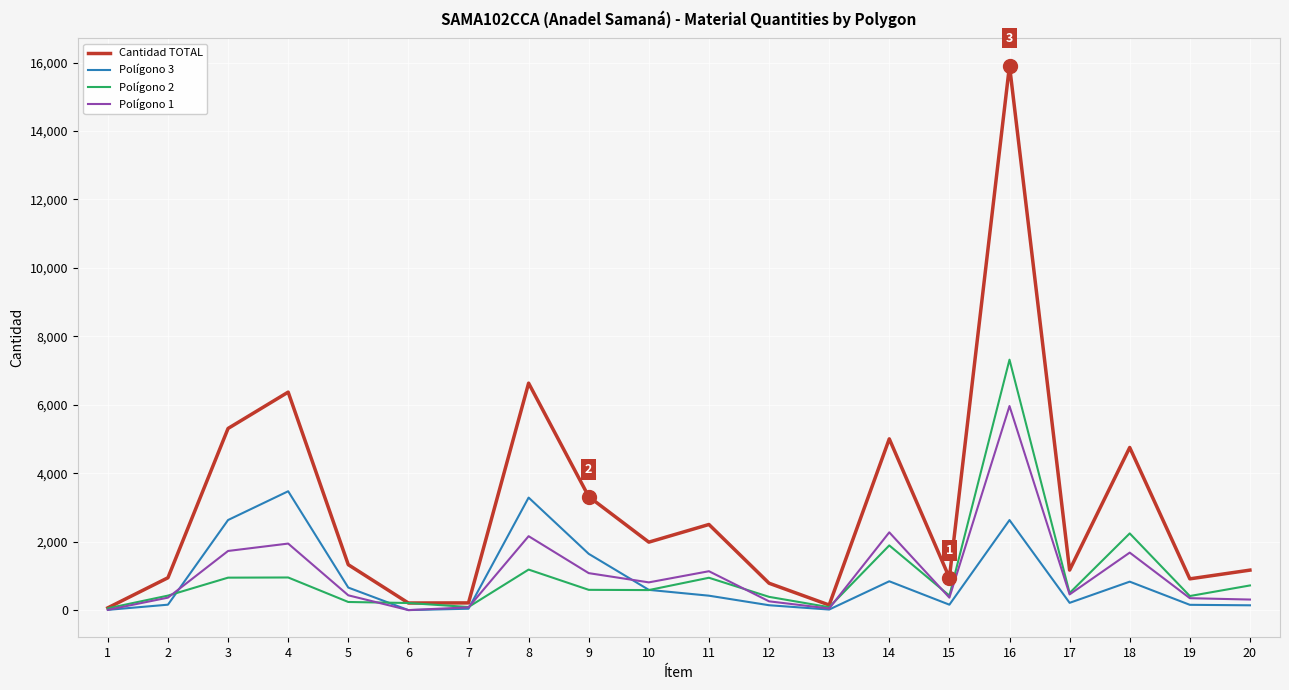

Between 9 and 16, which series saw the biggest shift?

Cantidad TOTAL